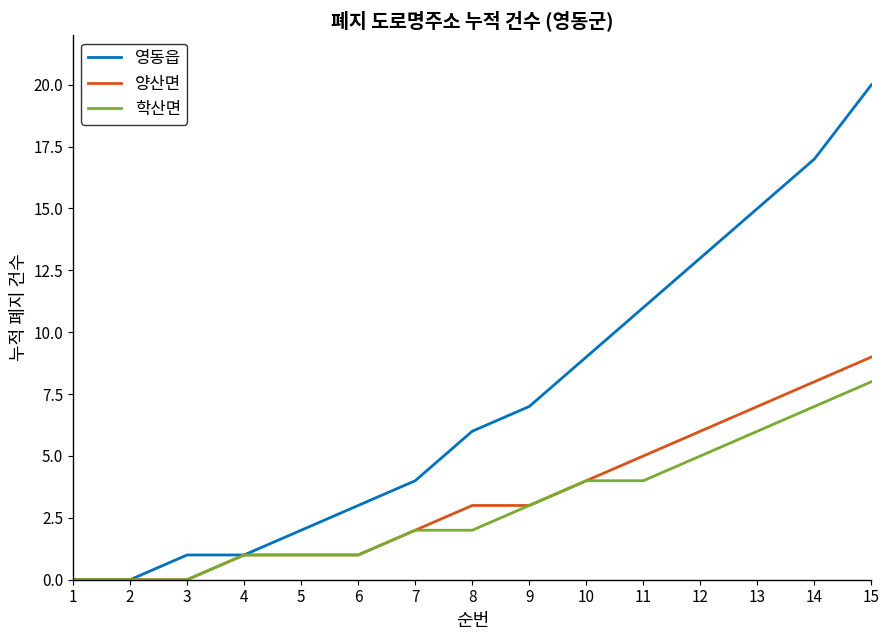

What is the maximum value for 양산면?

9